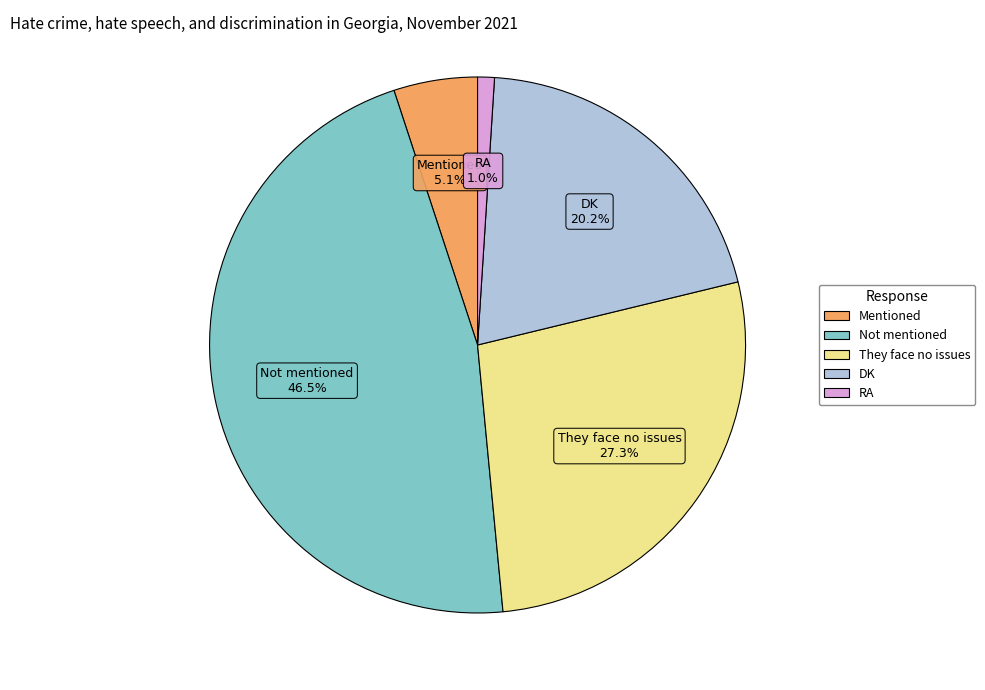

Is it true that RA is 1% of the pie?

True